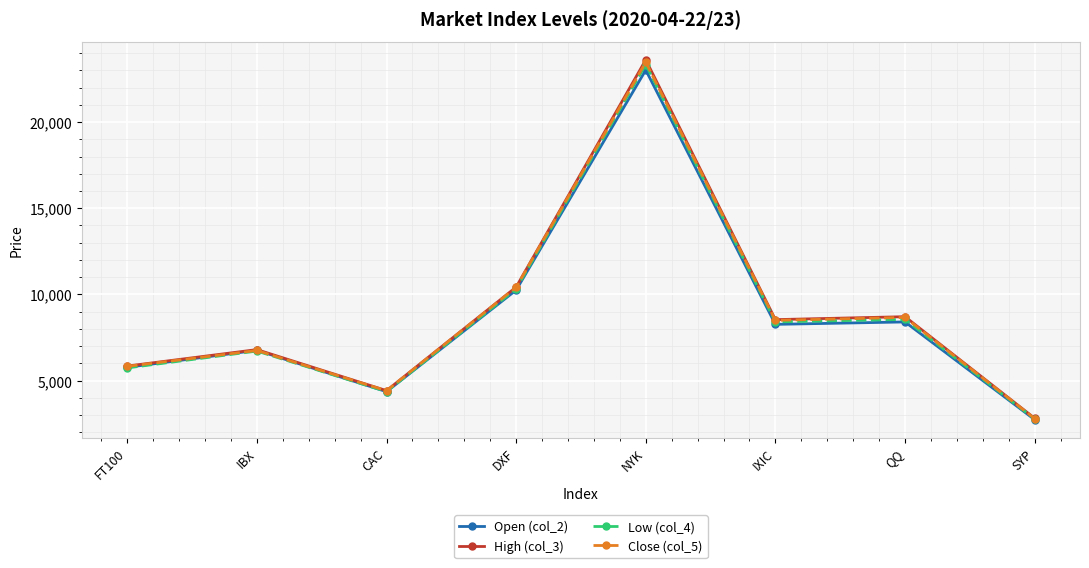

What is the difference between the highest and lowest values at QQ?

305.2